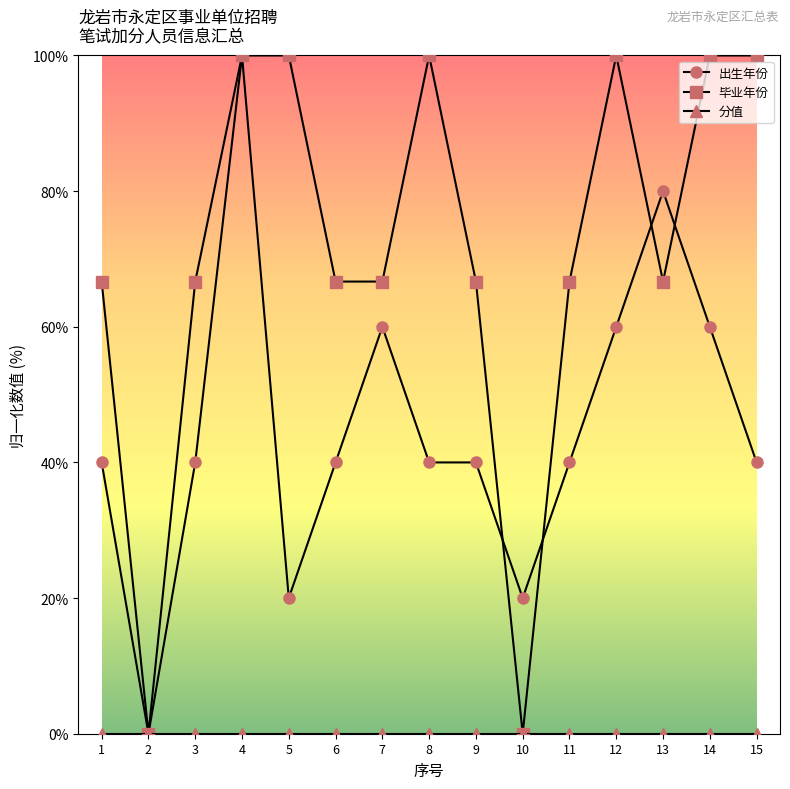

The value of 毕业年份 at 9 is 113.5. True or false?

False